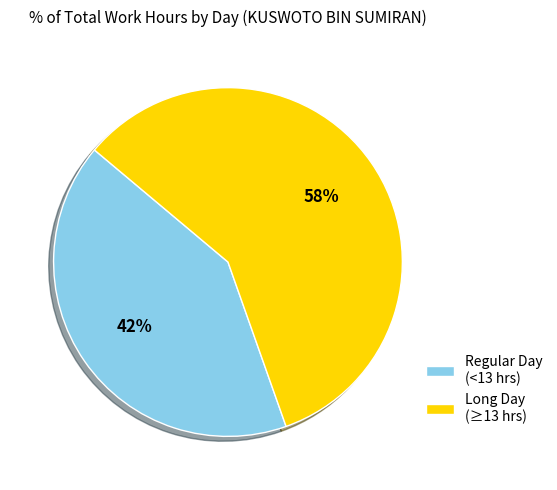

What percentage is the Regular Day (<13 hrs) slice, to the nearest percent?

42%